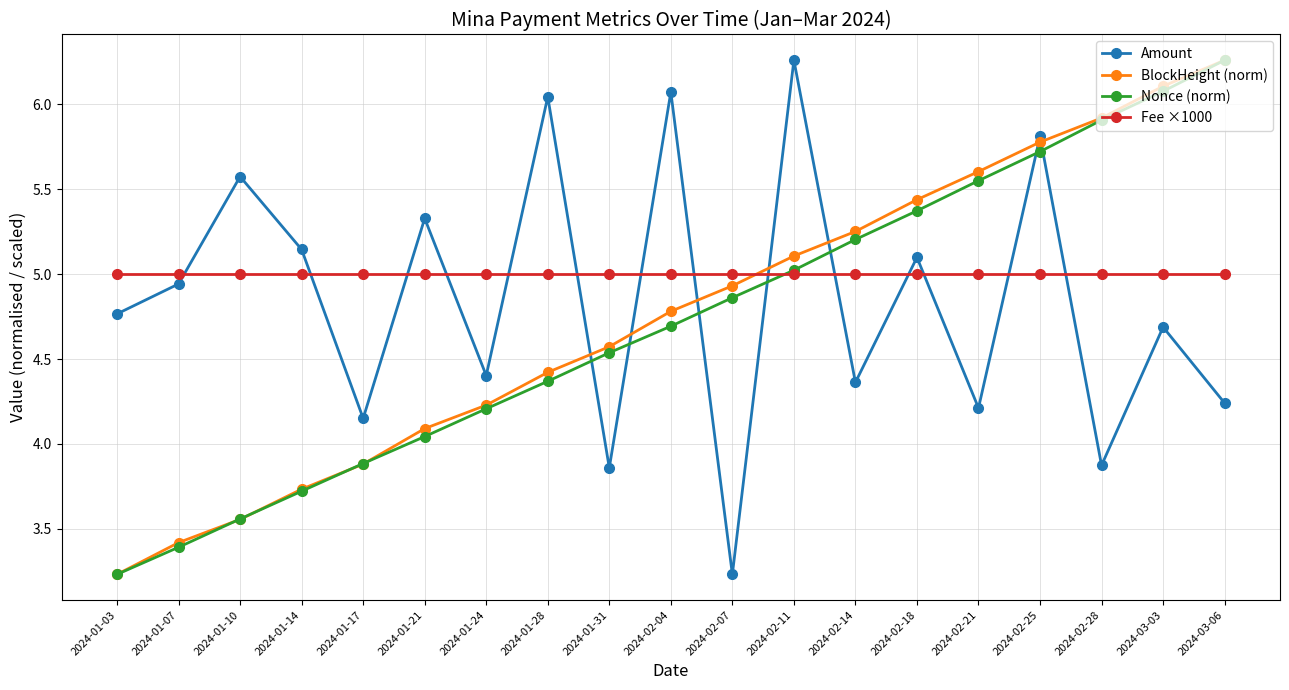

True or false: Fee ×1000 and BlockHeight (norm) cross at least once.

True